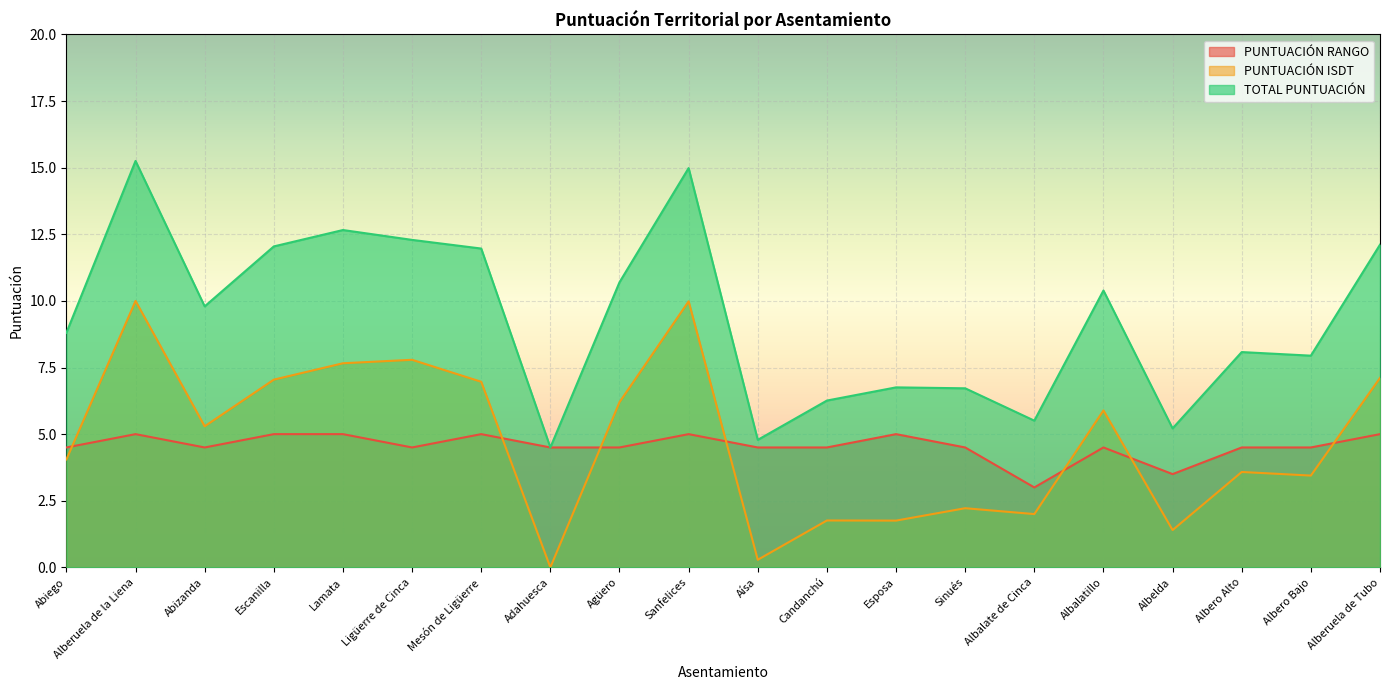

What is the label of the 9th point from the left?

Agüero